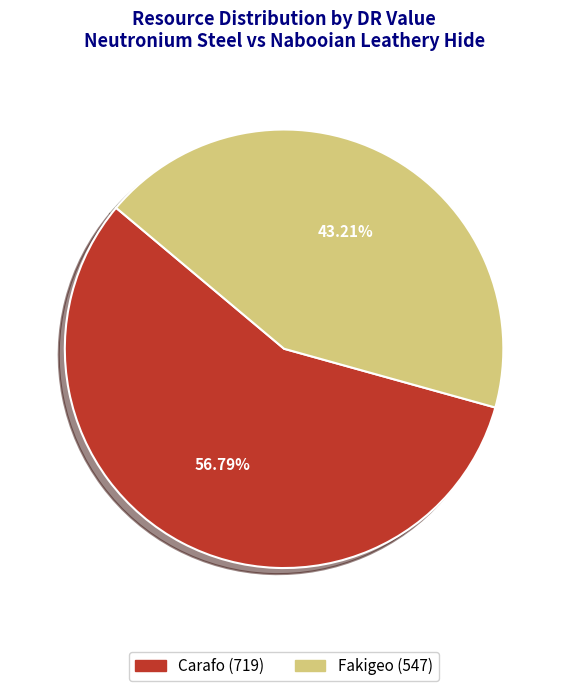

How many slices are in this pie chart?

2